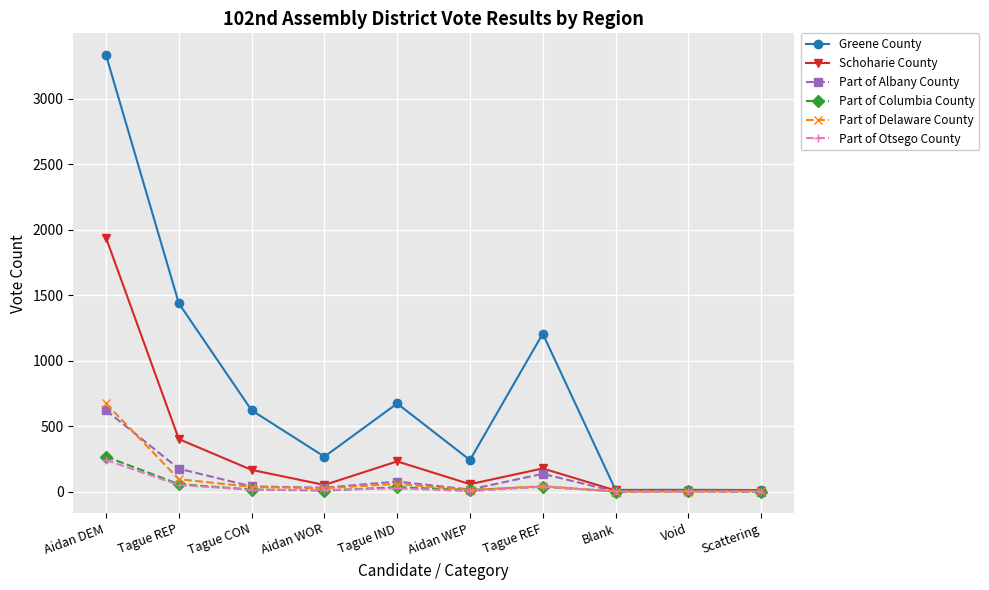

What is the maximum value for Greene County?

3332